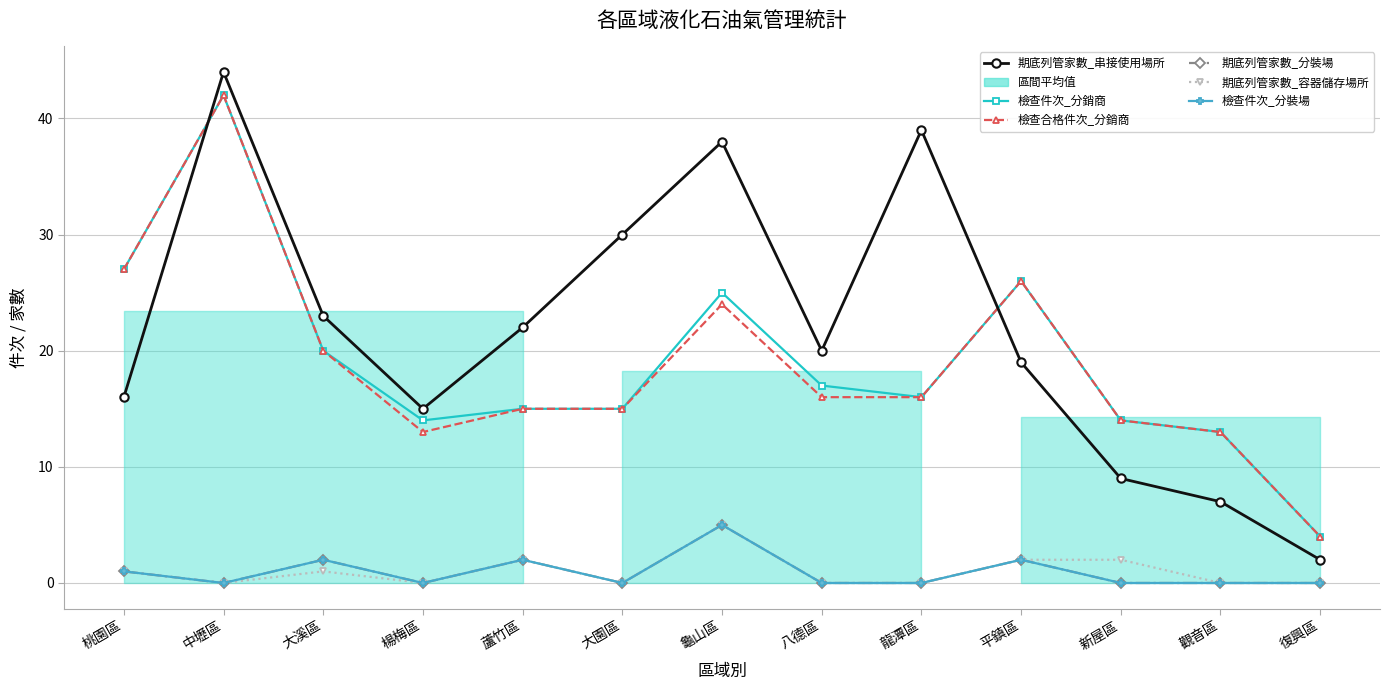

Between 八德區 and 楊梅區, which is larger?

八德區